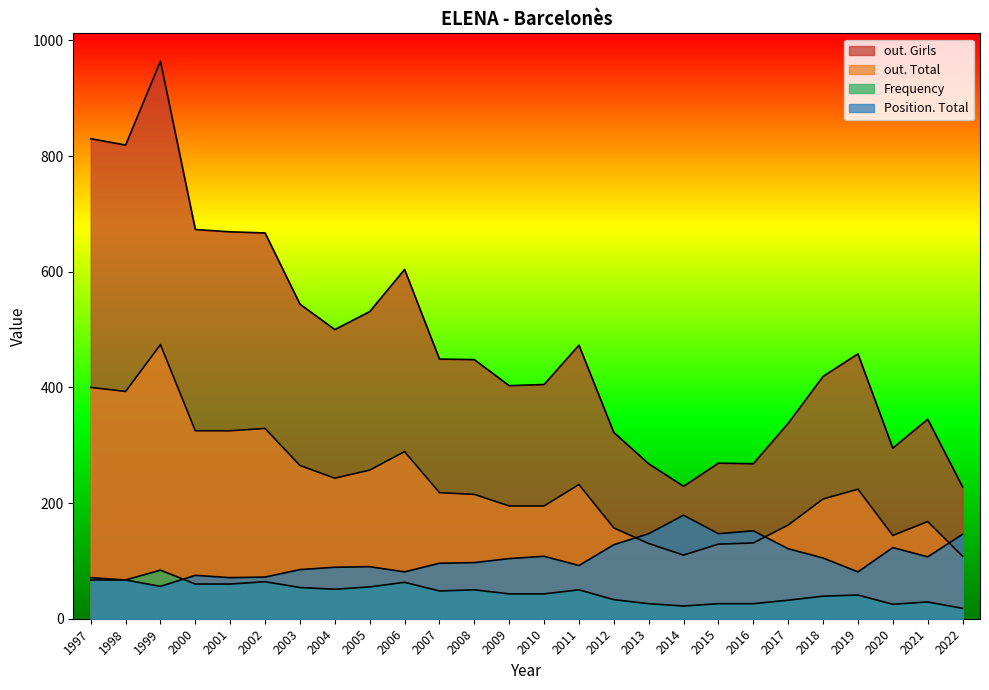

True or false: Position. Total and Frequency intersect in this chart.

True